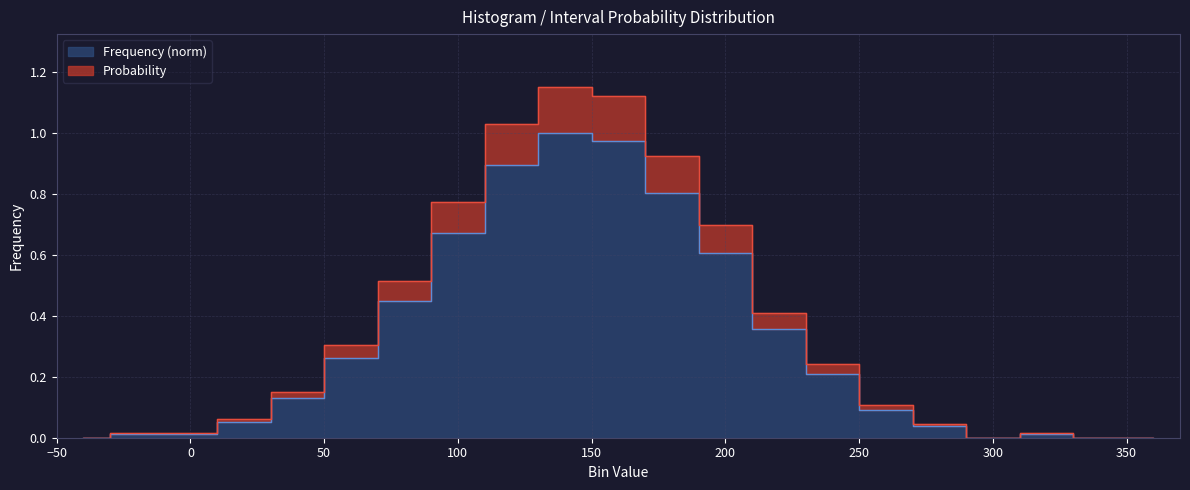

At which category does Probability reach its first local valley?

300